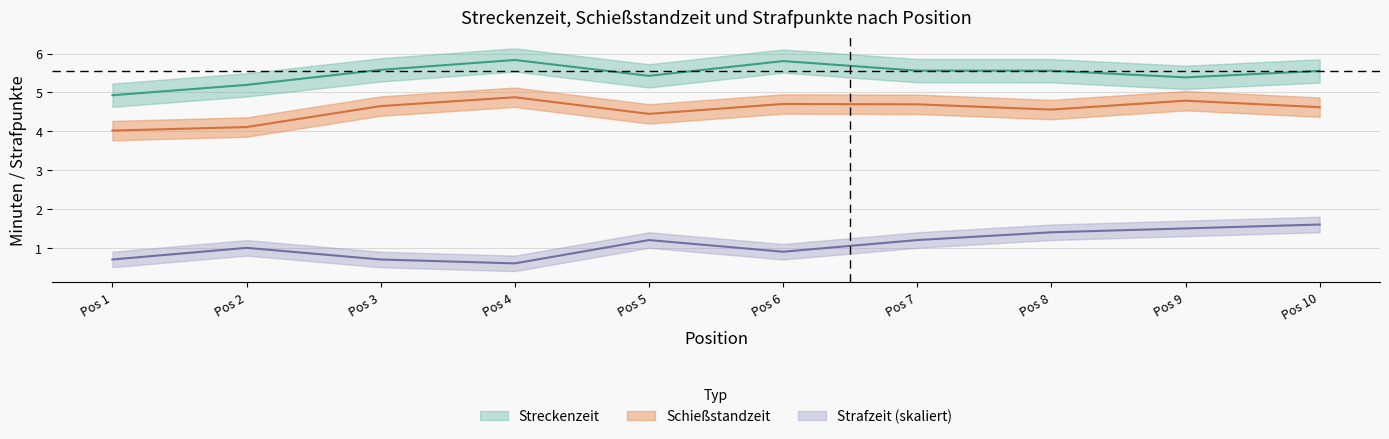

How many data points in Streckenzeit are less than 5?

1